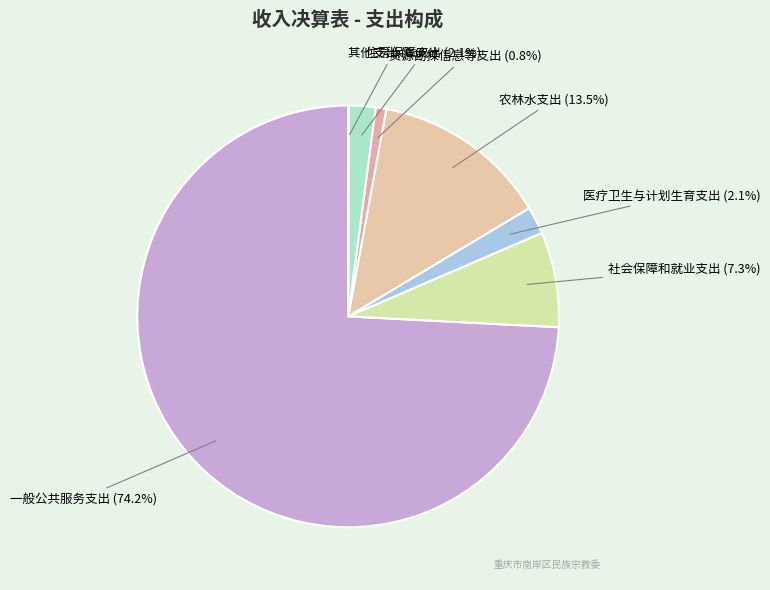

Which has a higher value, 医疗卫生与计划生育支出 or 社会保障和就业支出?

社会保障和就业支出